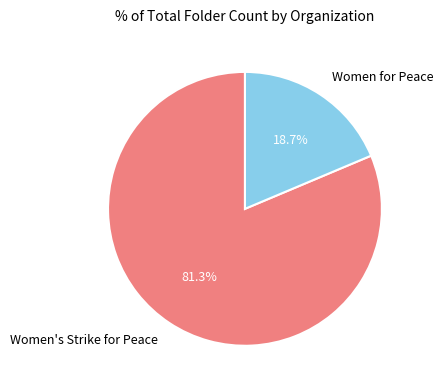

What percentage is NOT represented by Women's Strike for Peace?

18.7%